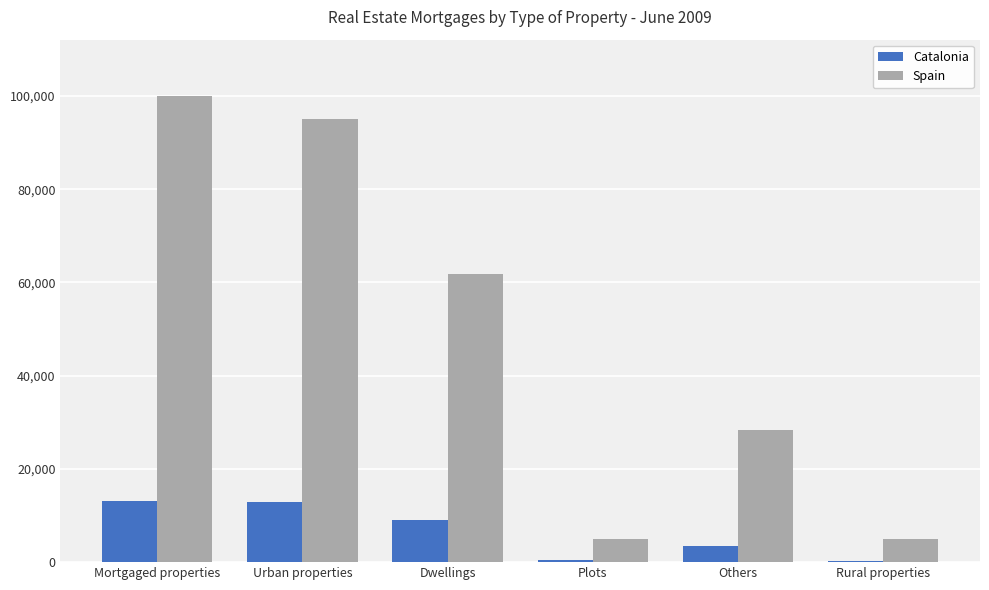

Count the number of categories in the chart.

6